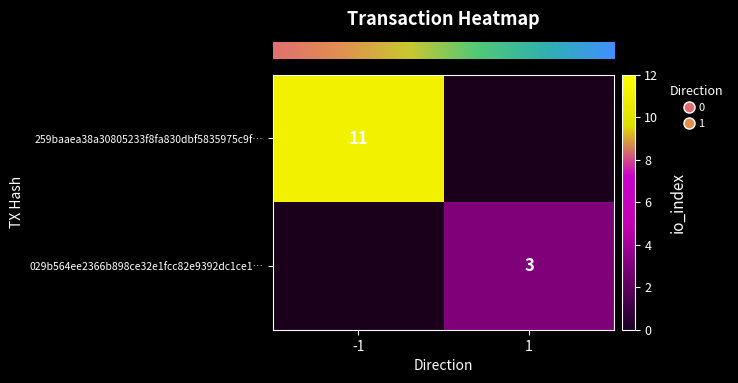

The value of row_1 at 1 is 3.0. True or false?

True